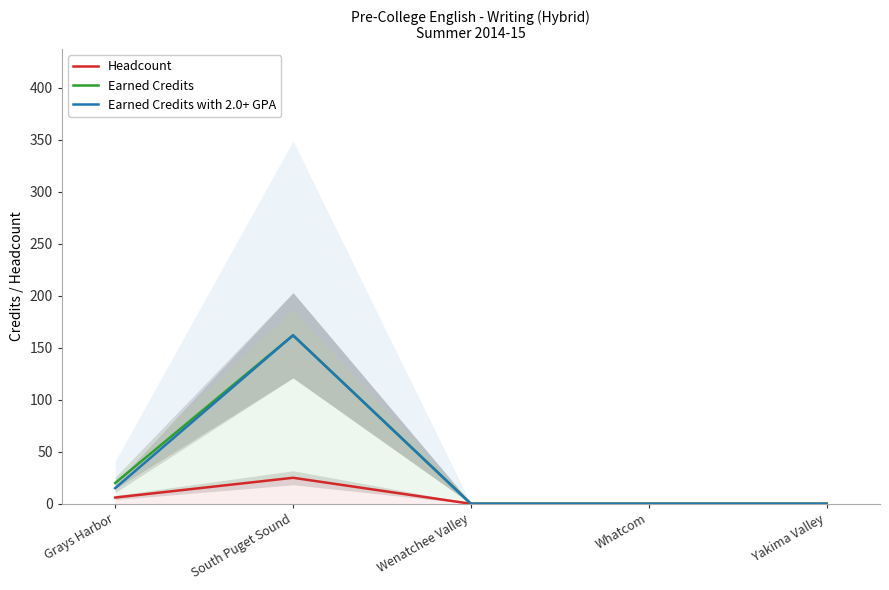

What is the label of the 3rd point from the right?

Wenatchee Valley